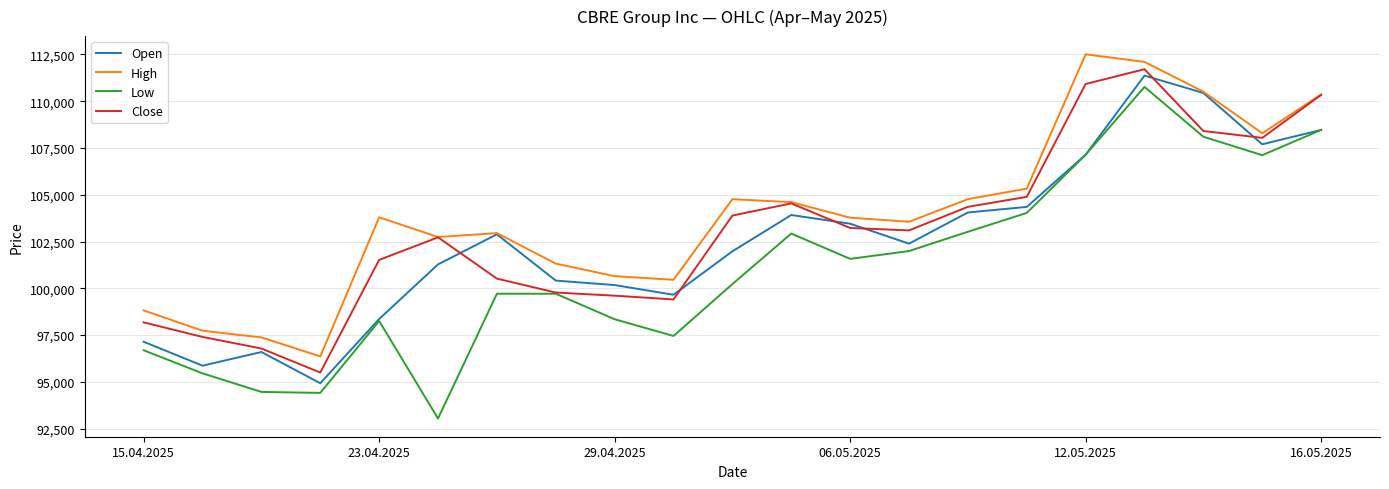

How many interior local peaks does the Open series have?

4